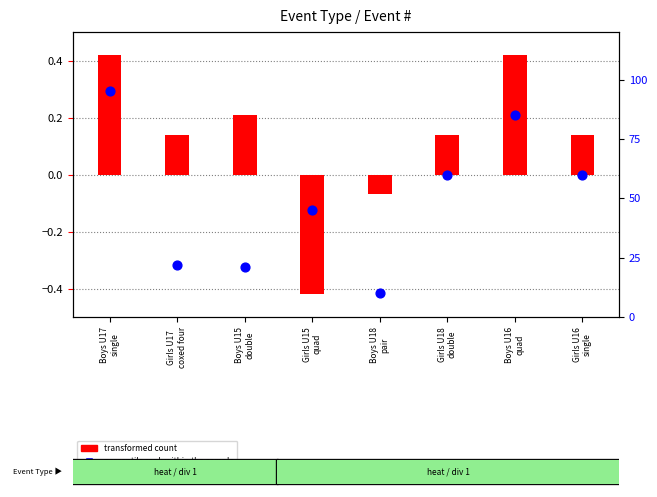

Which series has the largest Y range (max minus min)?

percentile rank within the sample